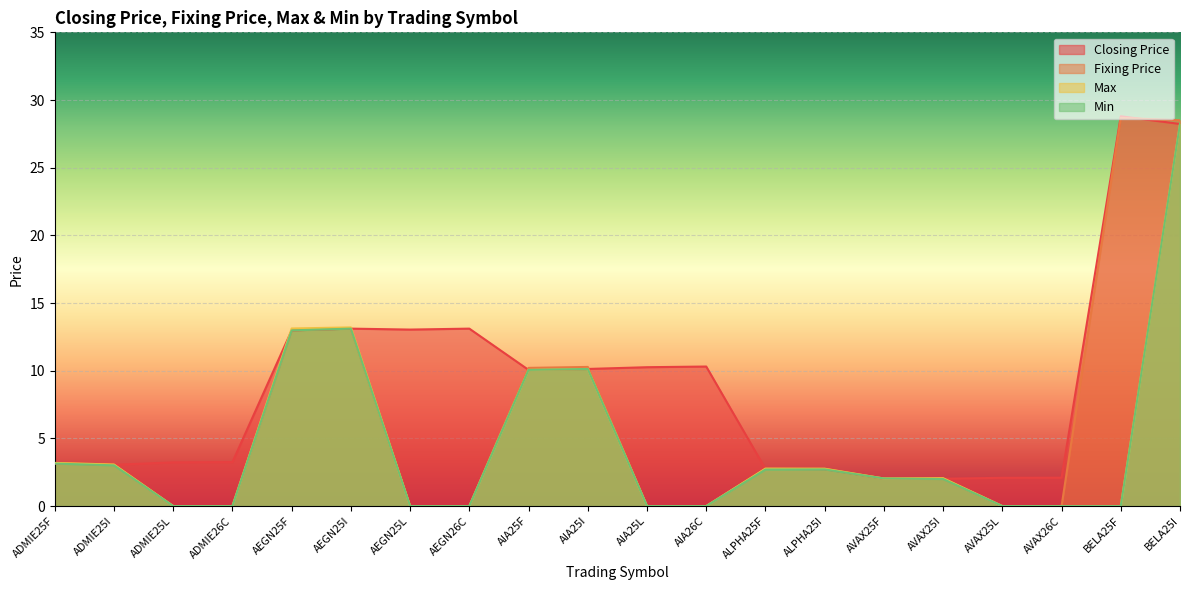

What are all the series names shown in the legend?

Closing Price, Fixing Price, Max, Min